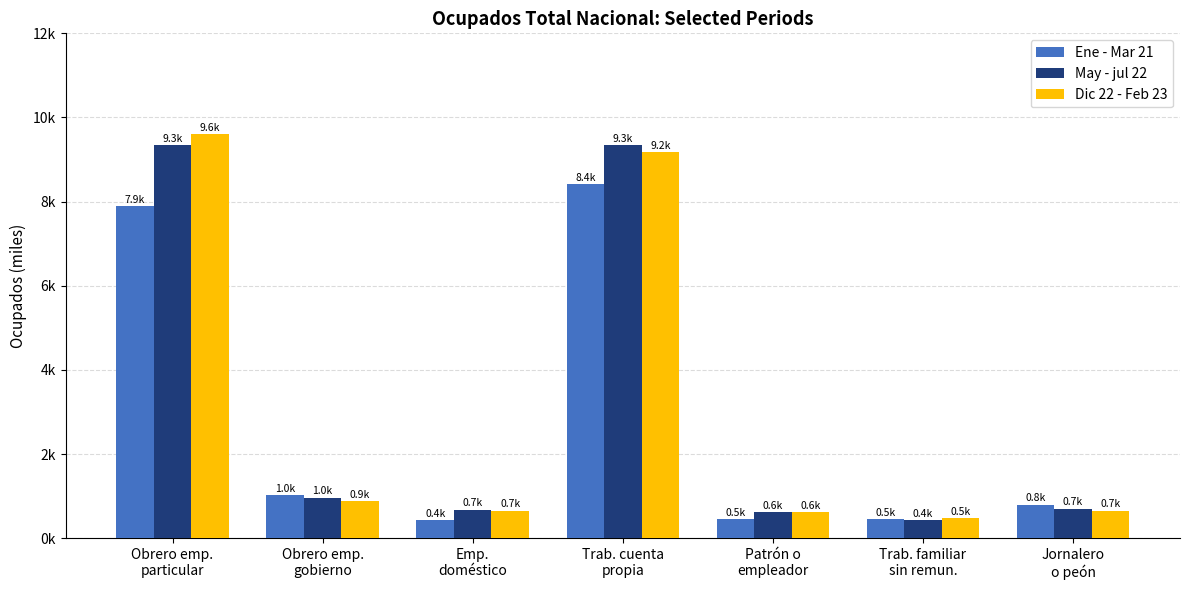

Does the chart contain any negative values?

No